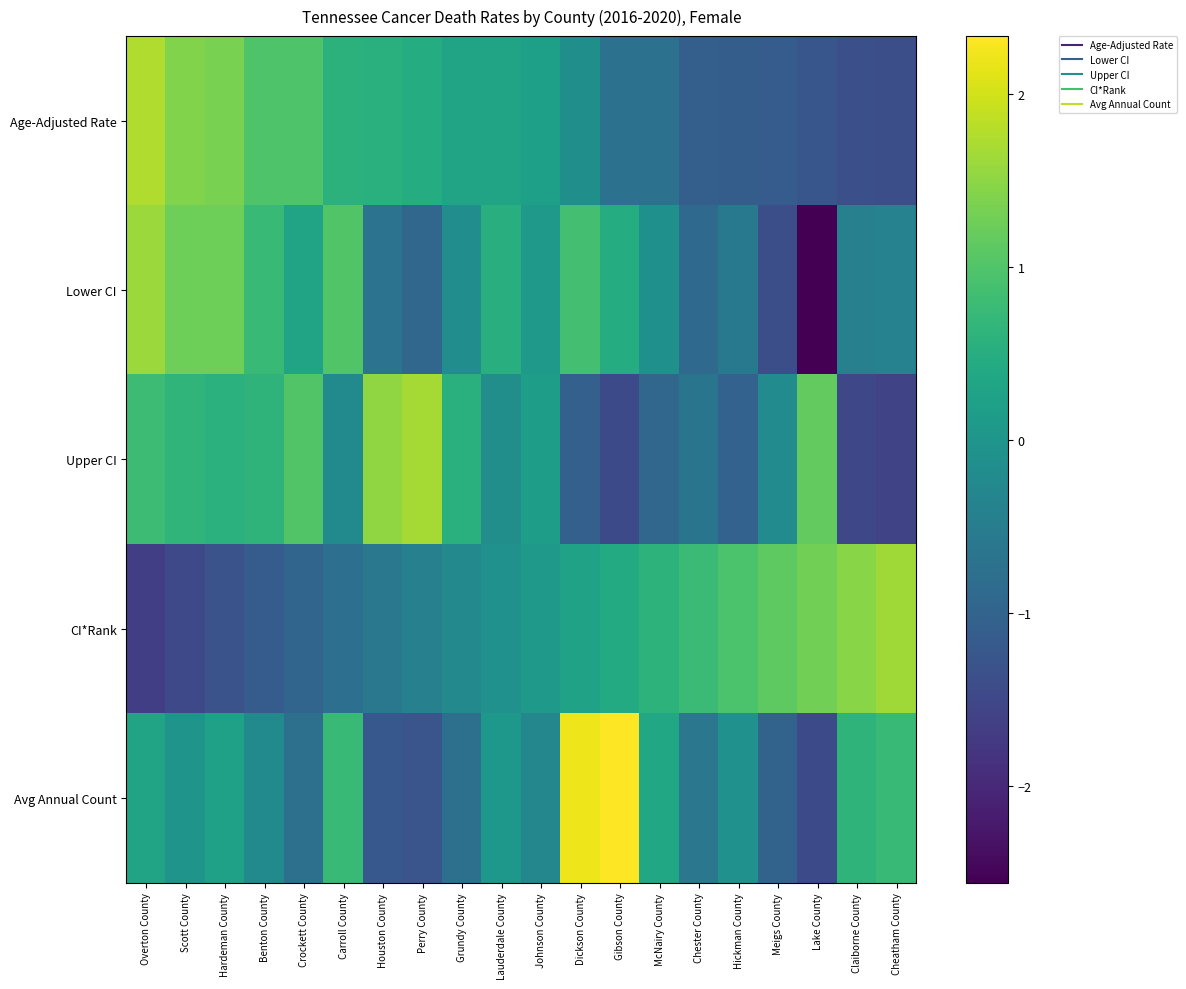

At how many categories does at least one series exceed 0?

20